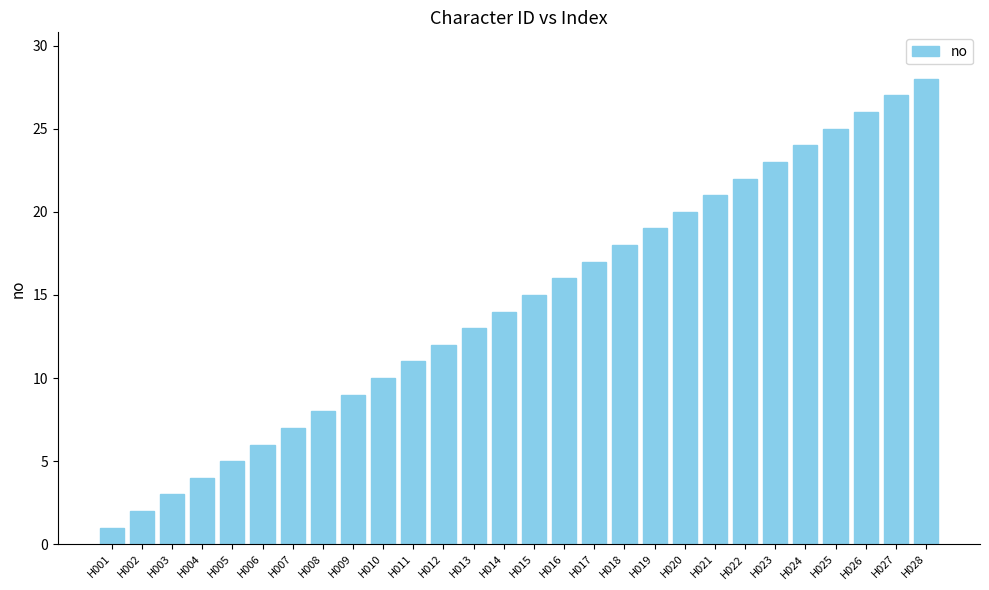

The chart shows a value of 6 at H006. True or false?

True